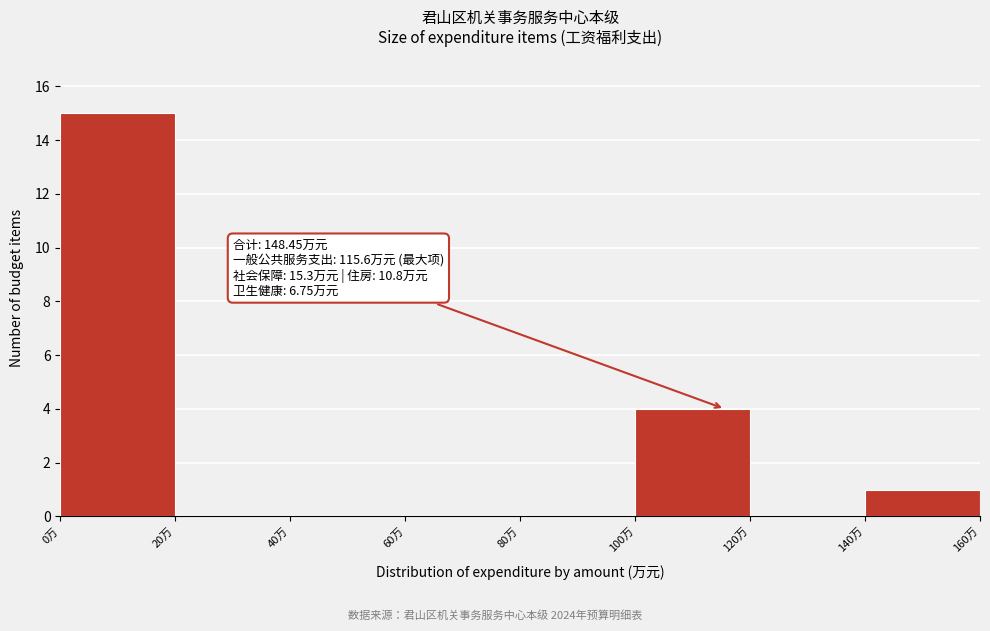

Which range on the x-axis has the tallest bar?

0 to 20